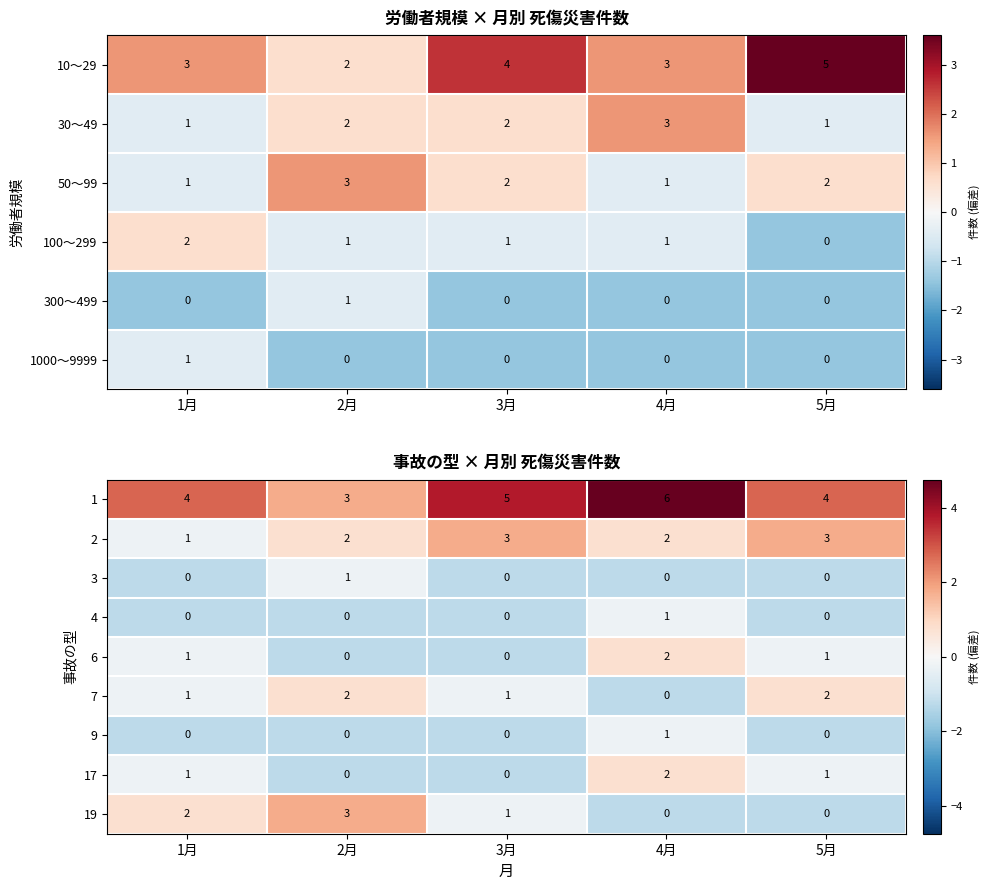

What is the sum of all 7 values?

6